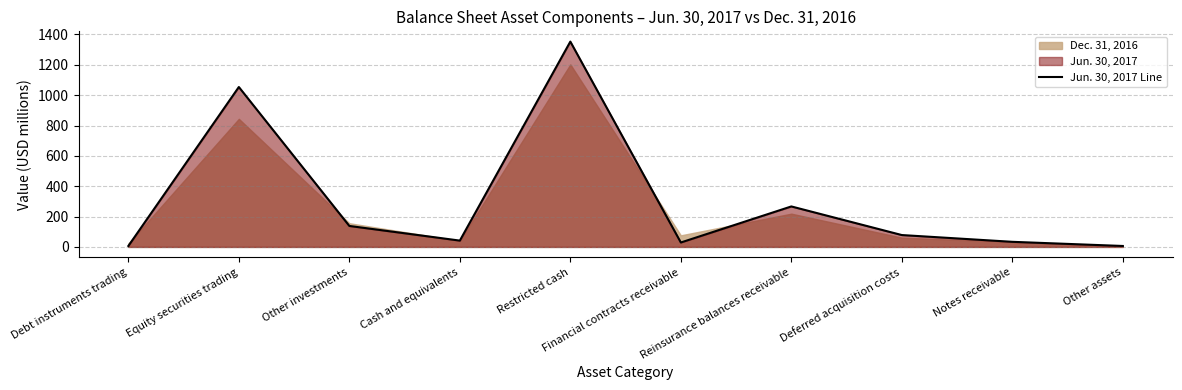

What is the change in value from Deferred acquisition costs to Other assets?

-72.0